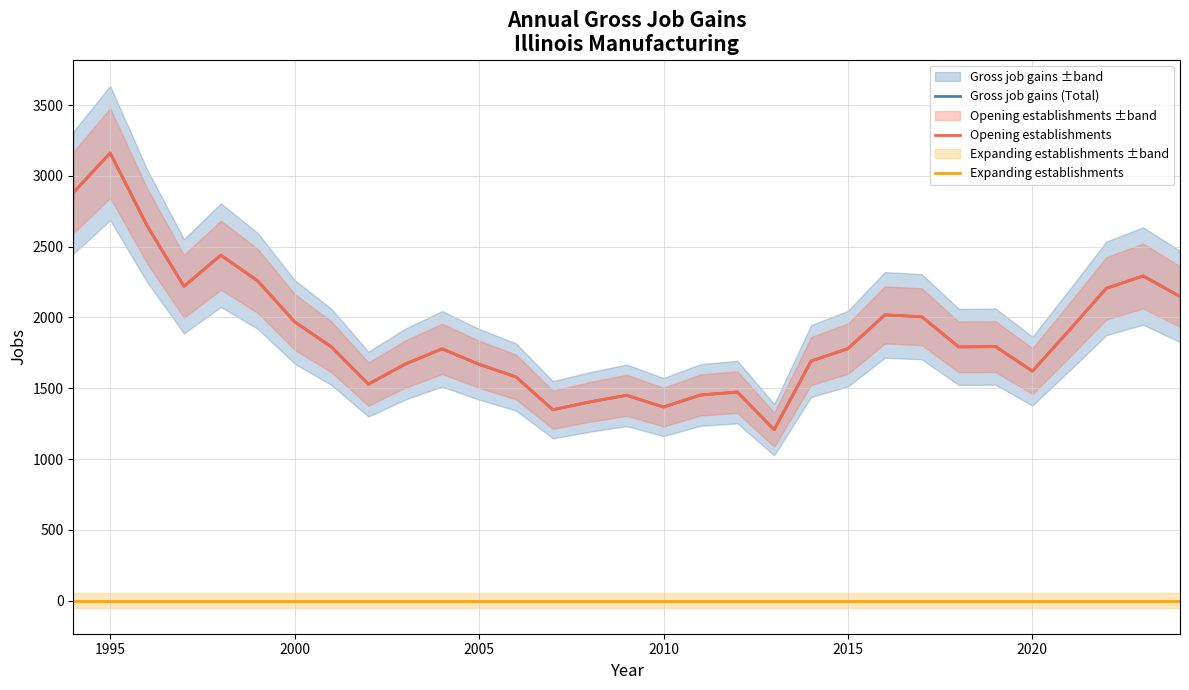

Does the chart have visible grid lines?

Yes